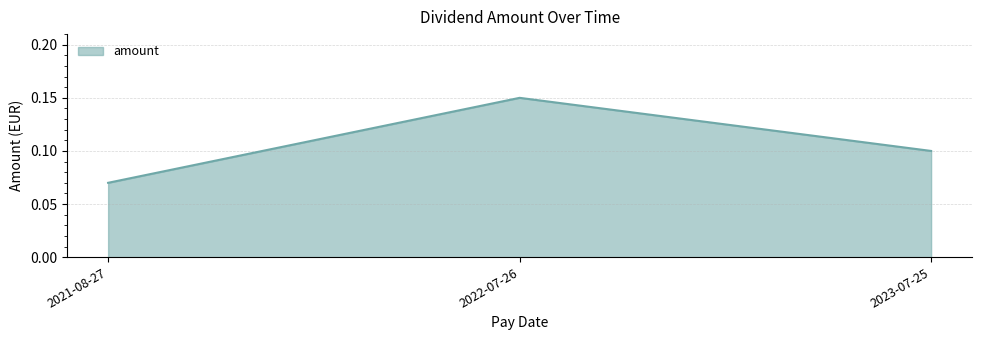

Does the chart display data point markers on the line(s)?

No